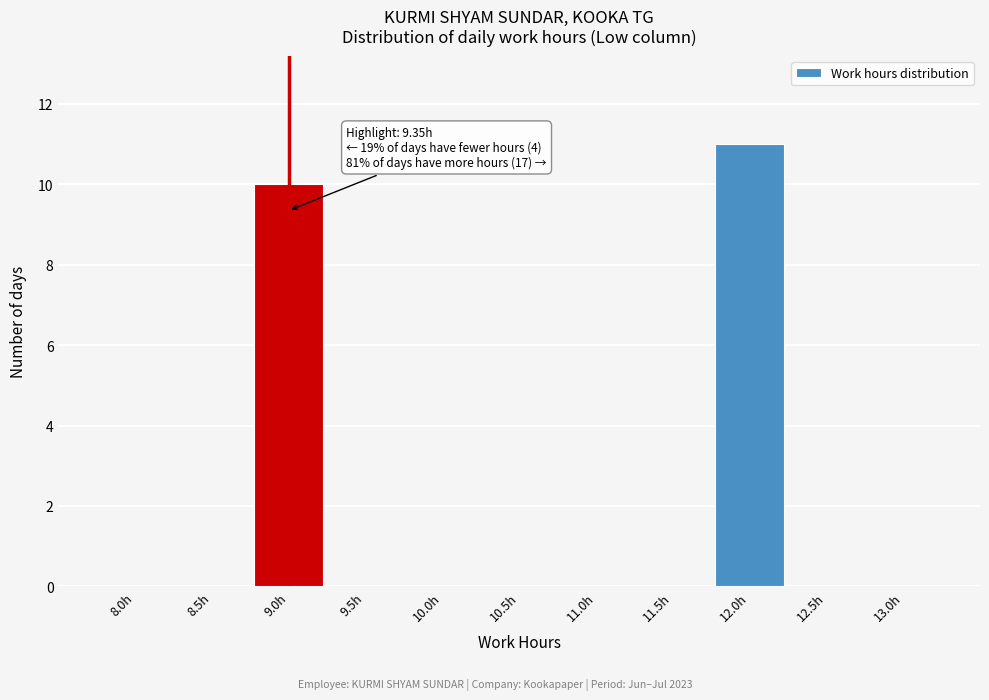

Reading left to right, extract all data points from this chart.

8.0h=0	8.5h=0	9.0h=10	9.5h=0	10.0h=0	10.5h=0	11.0h=0	11.5h=0	12.0h=11	12.5h=0	13.0h=0